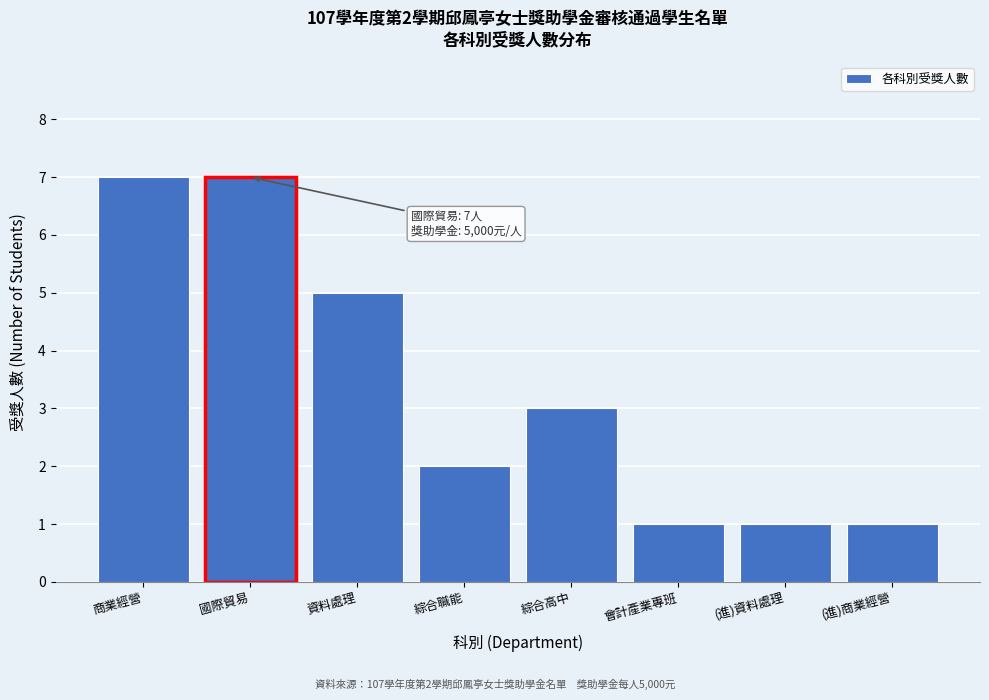

Reading left to right, list all the values displayed in this chart.

7	7	5	2	3	1	1	1